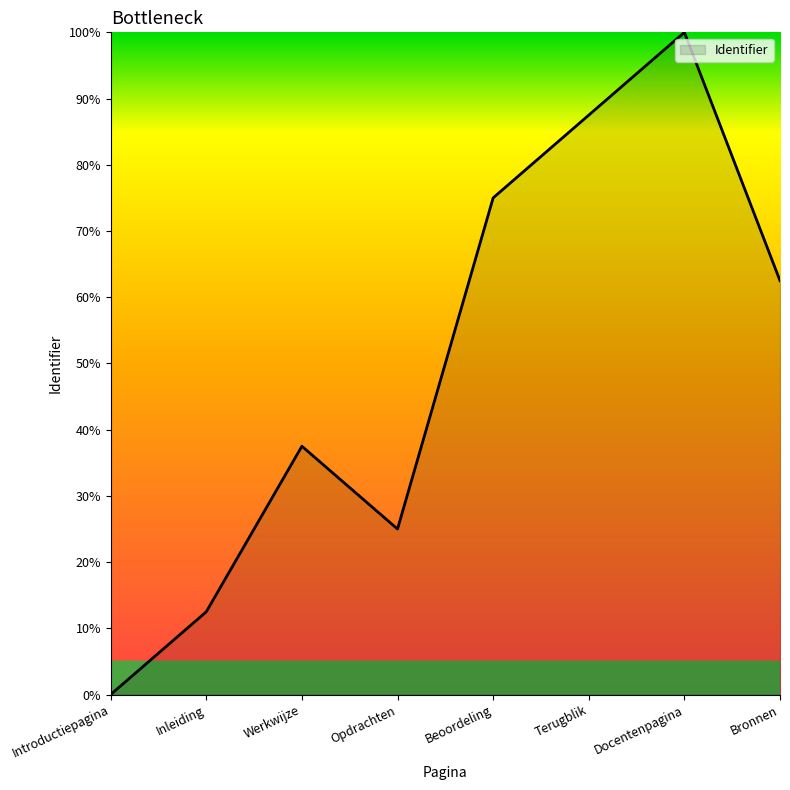

How many values exceed 62?

4